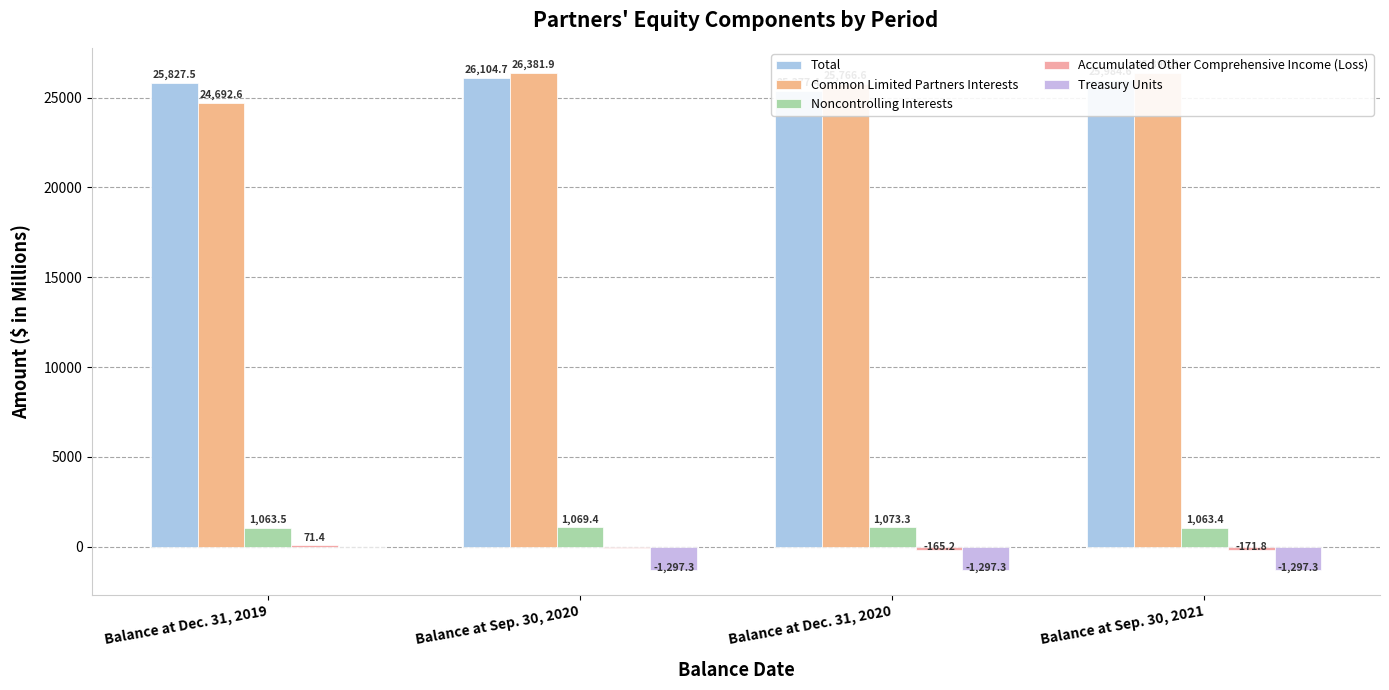

Rank the series at Balance at Sep. 30, 2021 from lowest to highest value.

Treasury Units, Accumulated Other Comprehensive Income (Loss), Noncontrolling Interests, Total, Common Limited Partners Interests